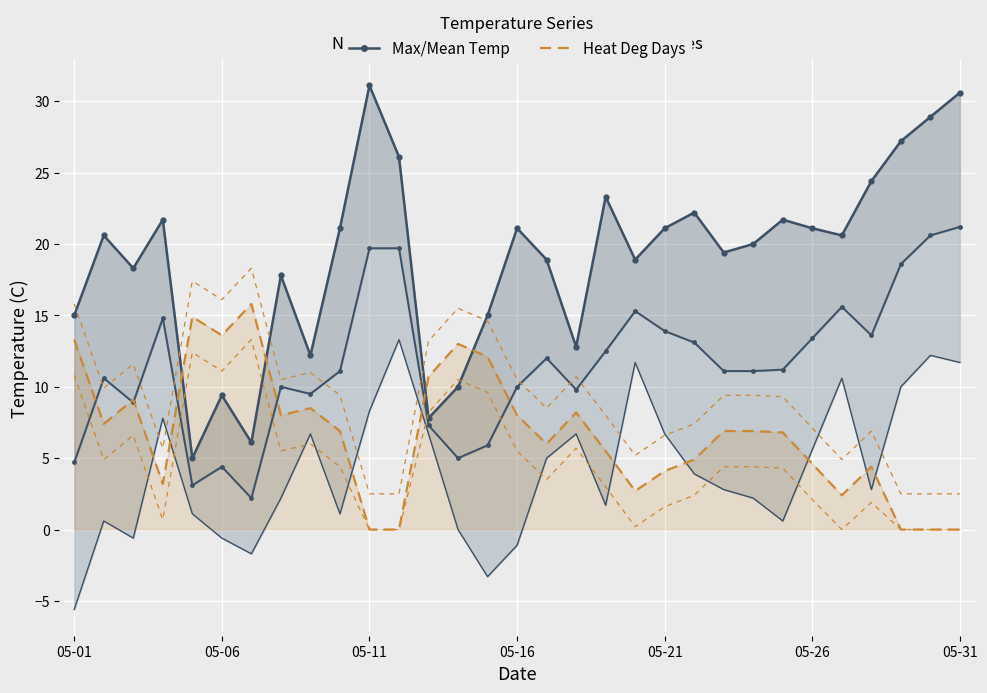

The value of Heat Deg Days (C) at 05-16 is 8.0. True or false?

True